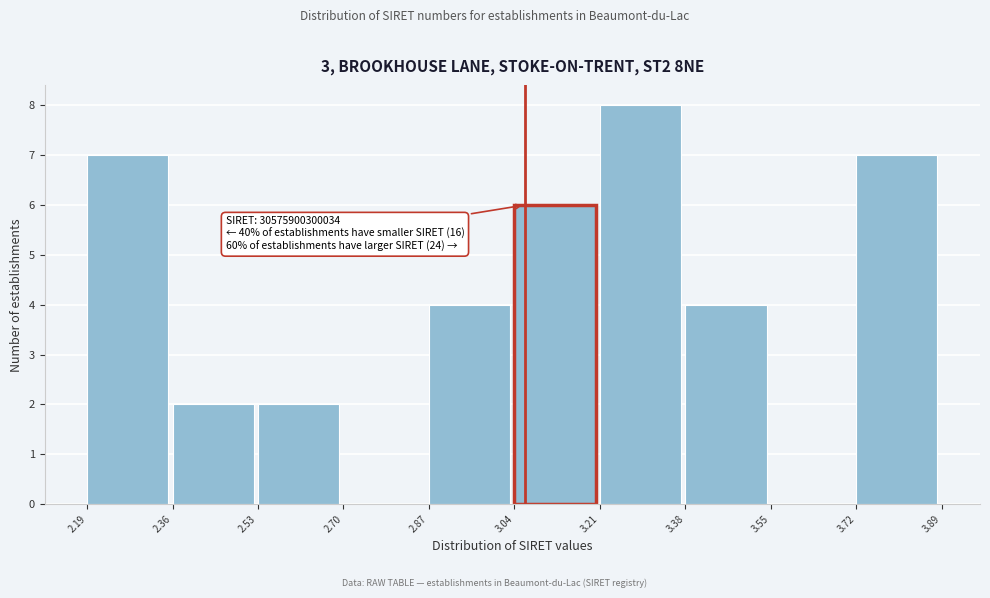

Over which range of the x-axis is the bar tallest?

3.21 to 3.38